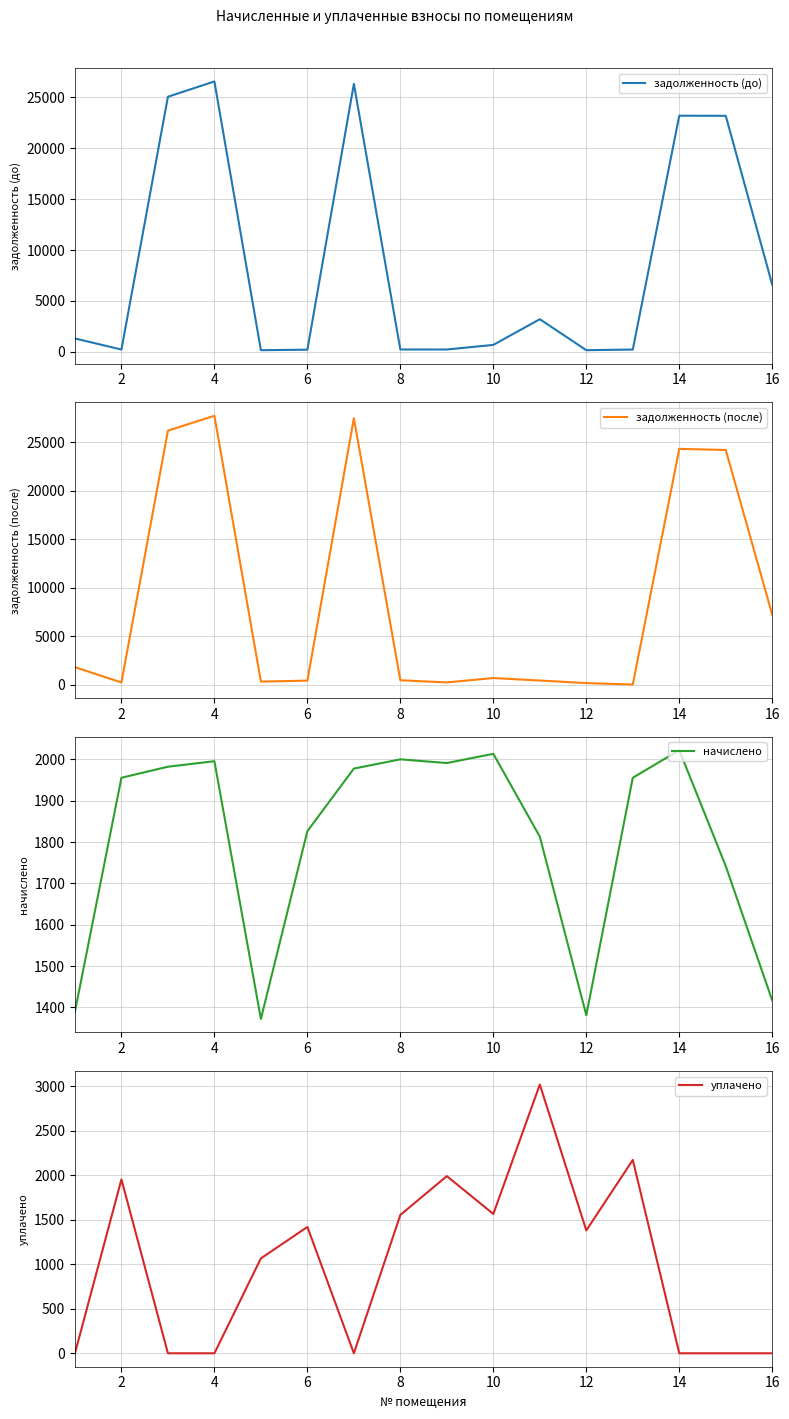

How many positive values does the уплачено series have?

9